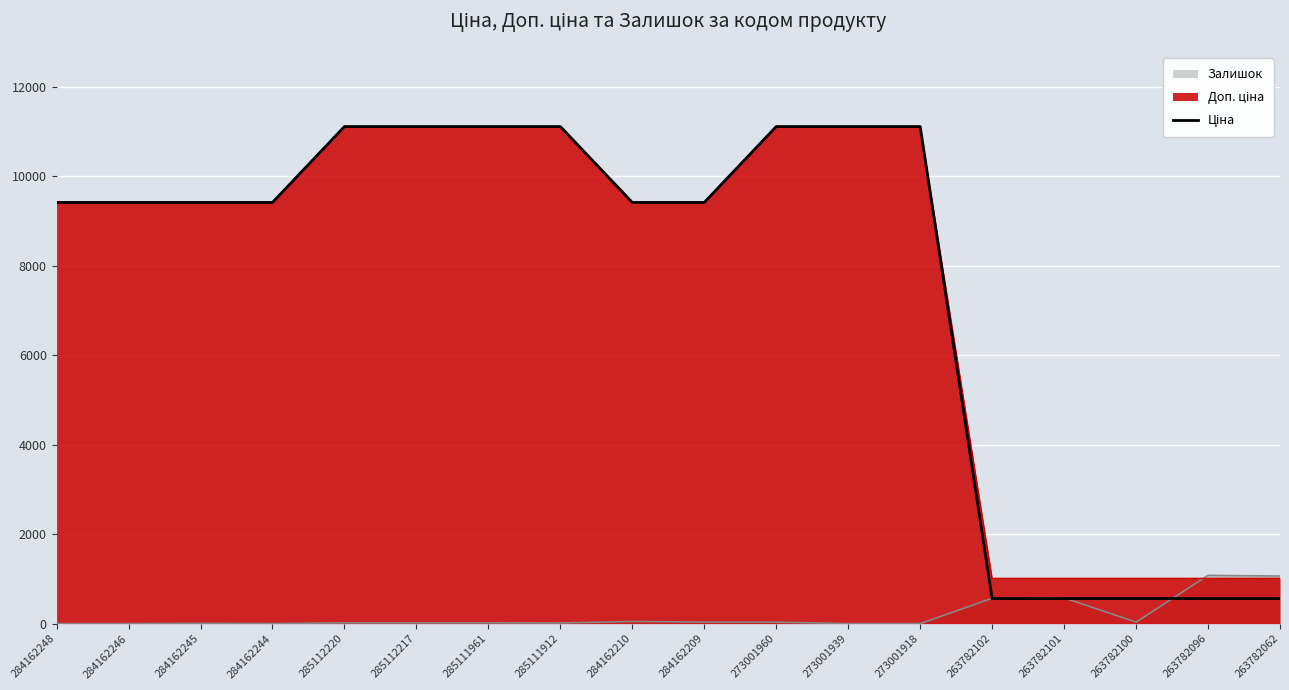

Does the chart display data point markers on the line(s)?

No